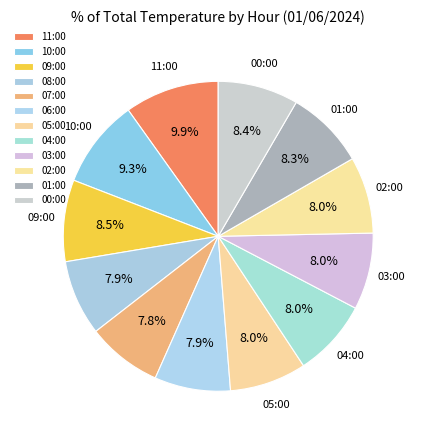

Is it true that 08:00 is 8% of the pie?

True